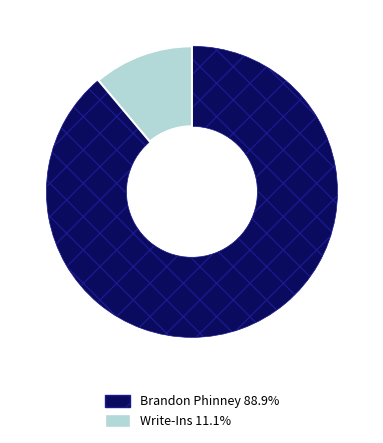

Rank the categories by value from highest to lowest.

Brandon Phinney, Write-Ins